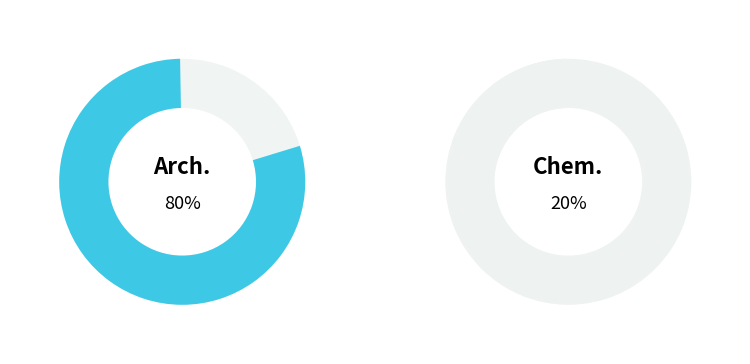

What percentage do Fachbereich Chemie und Biotechnologie and Fachbereich Architektur together represent?

100.0%